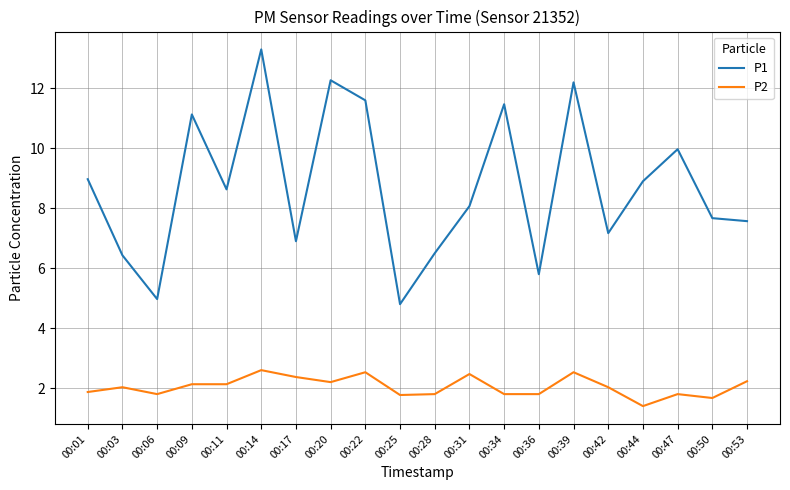

What is the maximum value shown in the chart?

13.3